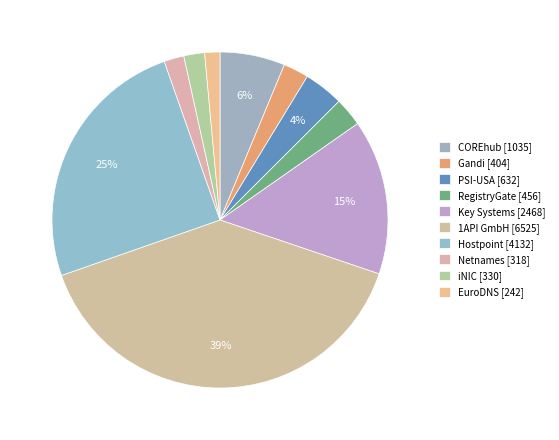

To the nearest percent, what is the combined percentage of Netnames and RegistryGate?

5%